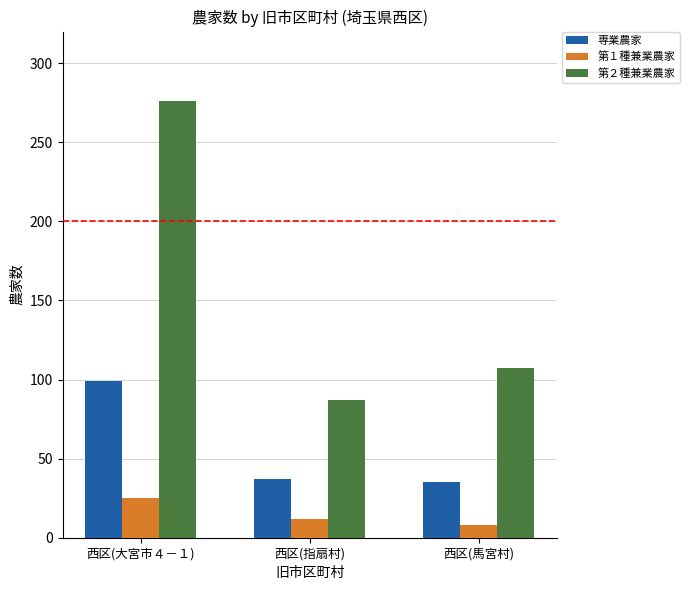

What is the spread (max minus min) of values at 西区(大宮市４－１)?

251